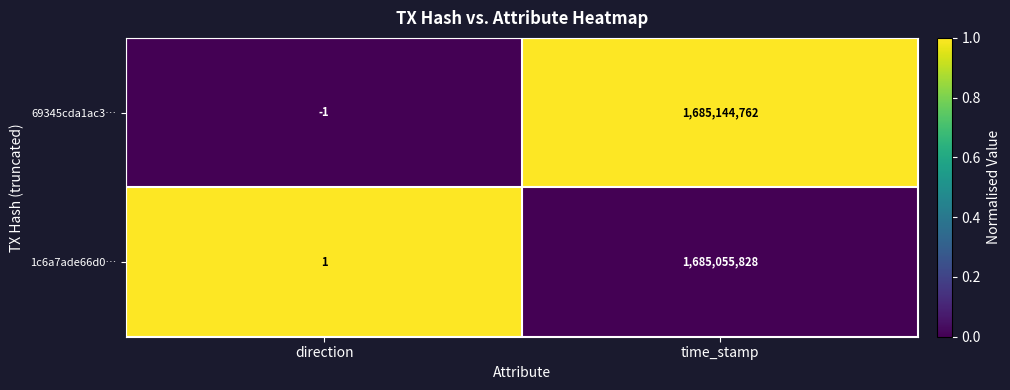

What is the difference between the 1c6a7ade66d0… values at time_stamp and direction?

1685055827